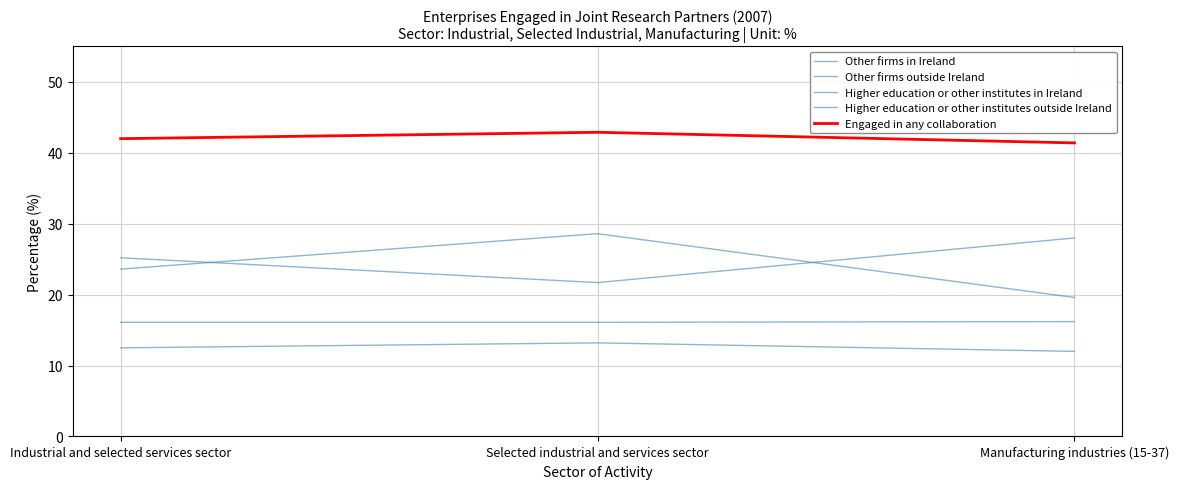

Is the value of Higher education or other institutes outside Ireland at Selected industrial and services sector greater than the value of Other firms outside Ireland at Industrial and selected services sector?

No